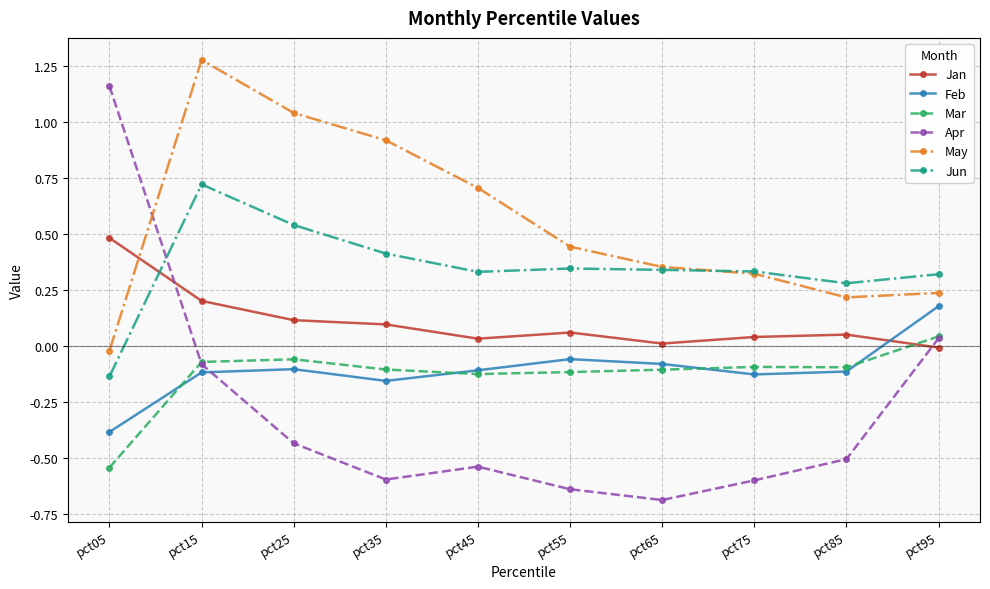

What is the lowest value of the Apr series?

-0.7